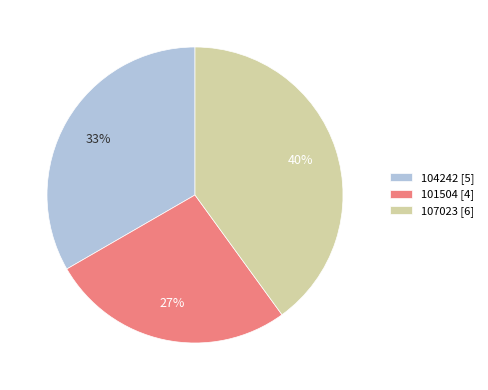

Rank the categories by value from highest to lowest.

107023, 104242, 101504